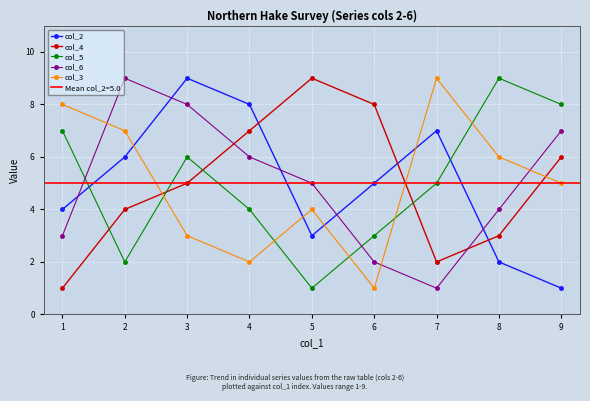

Rank the categories by col_5 value from highest to lowest.

8, 9, 1, 3, 7, 4, 6, 2, 5